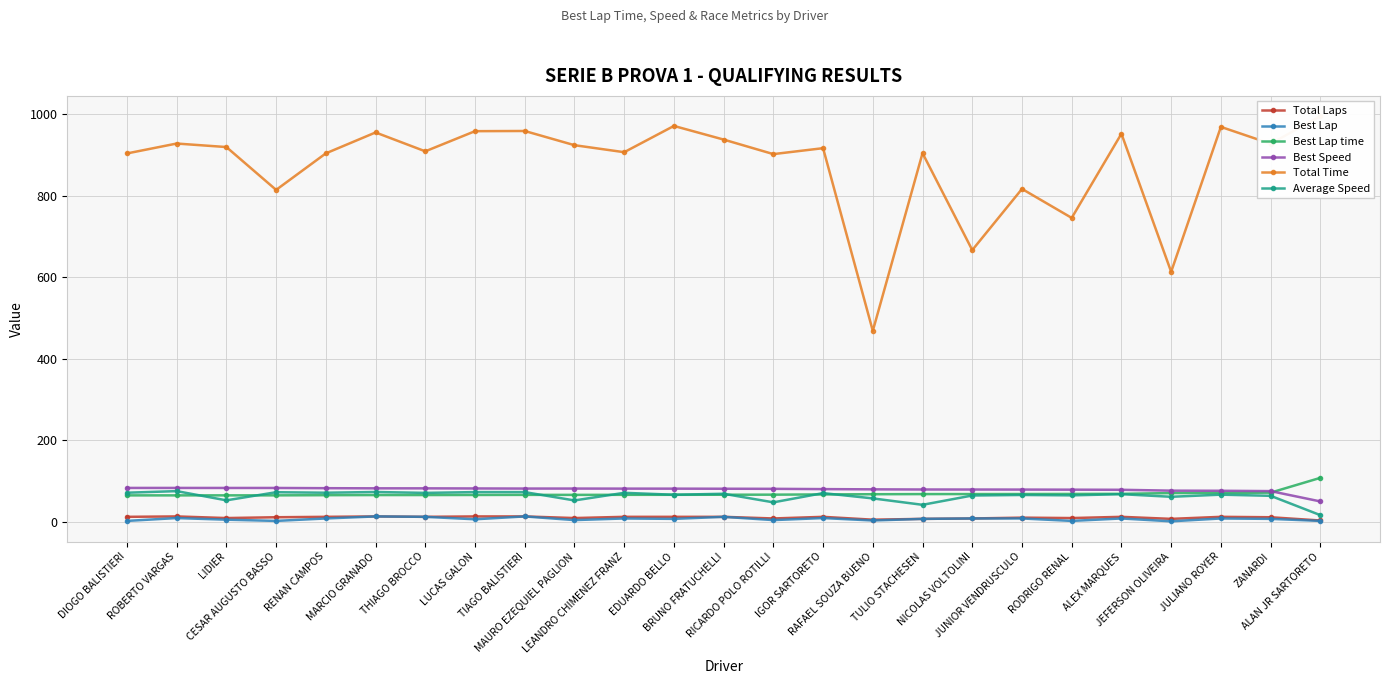

Is the value of Best Lap at TULIO STACHESEN greater than the value of Best Speed at RICARDO POLO ROTILLI?

No